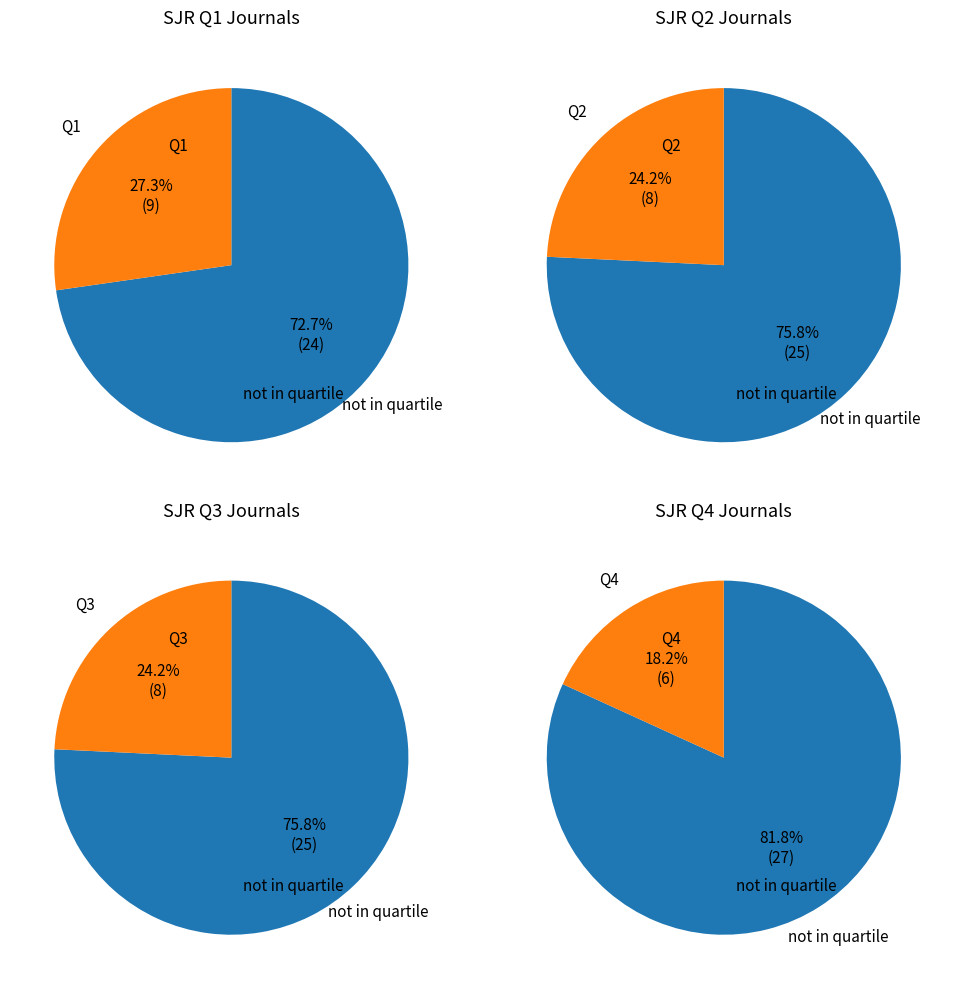

What portion of the pie excludes Q2?

75.8%